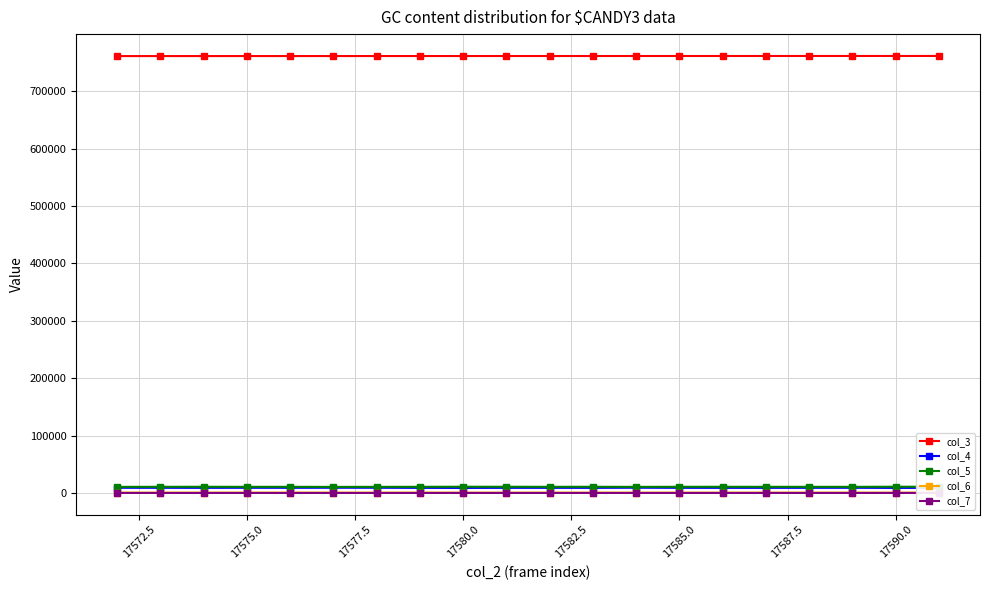

In col_5, how many points are higher than both neighbors (excluding endpoints)?

6